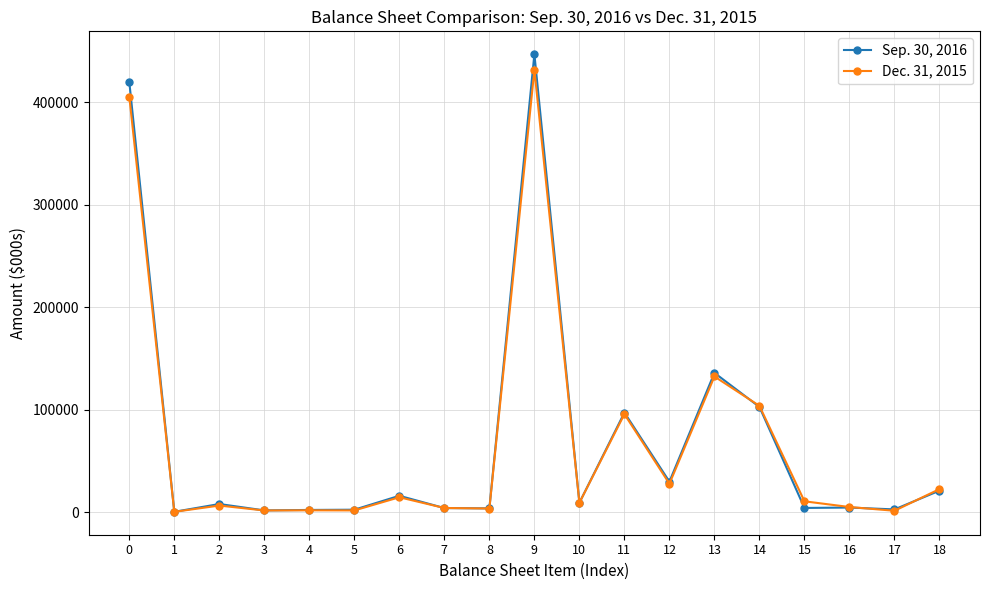

At which category is the sum across all series the highest?

9